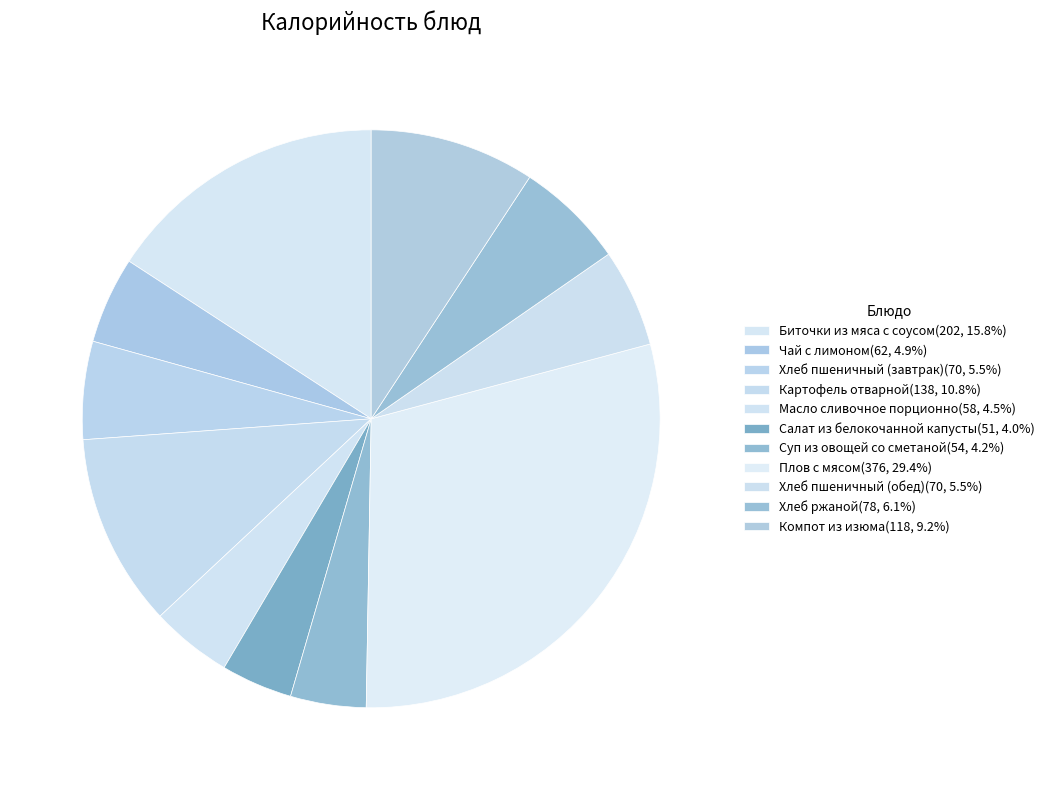

Count the number of slices in the pie.

11